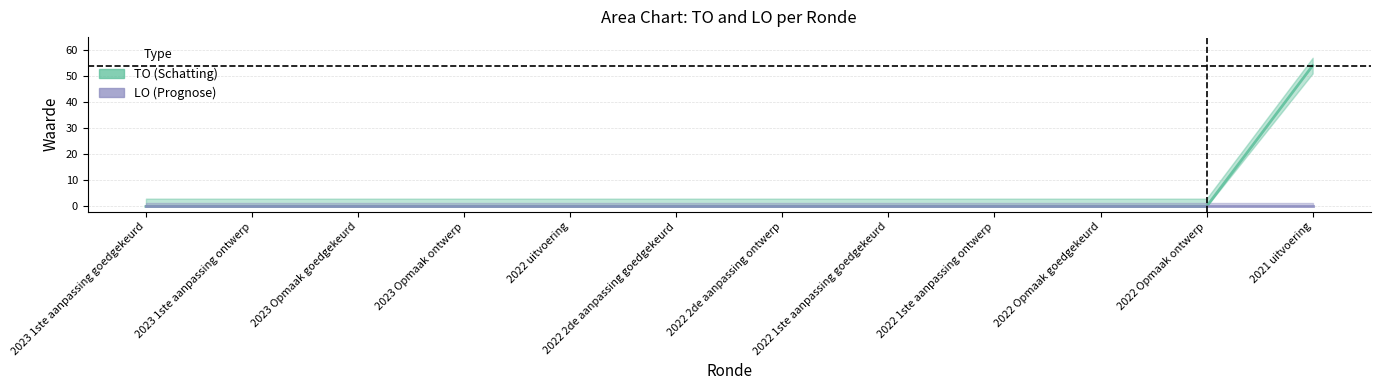

What is the average value of the TO series?

4